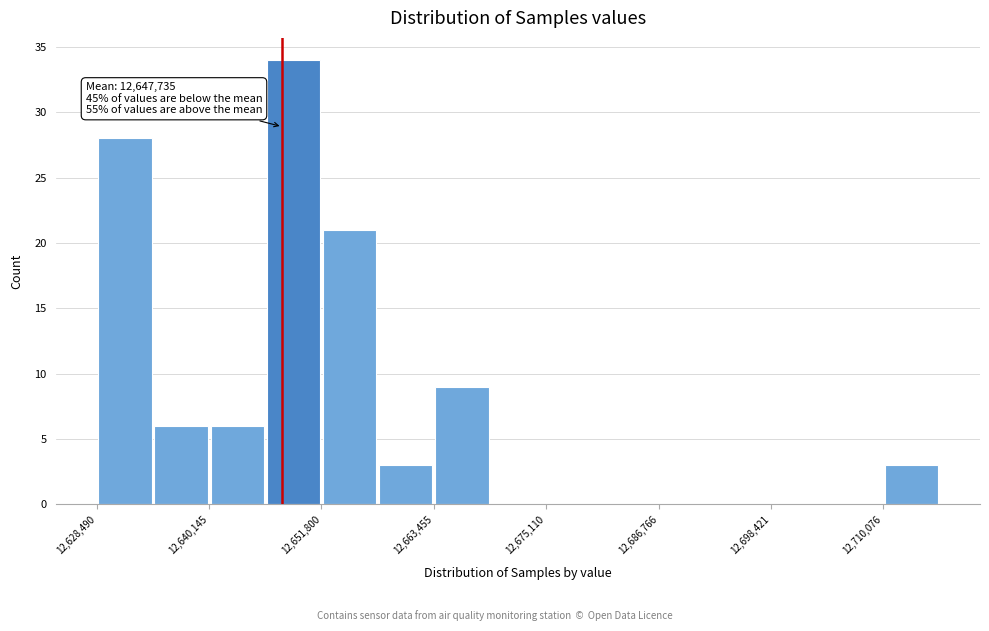

Read against the x-axis, roughly where is the centre of the tallest bar?

12648000